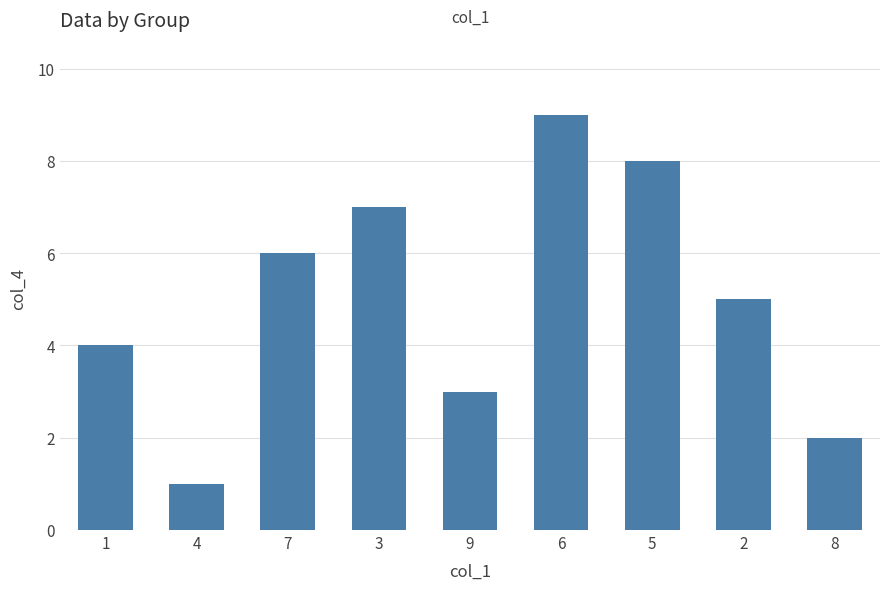

The chart shows a value of 7 at 1. True or false?

False